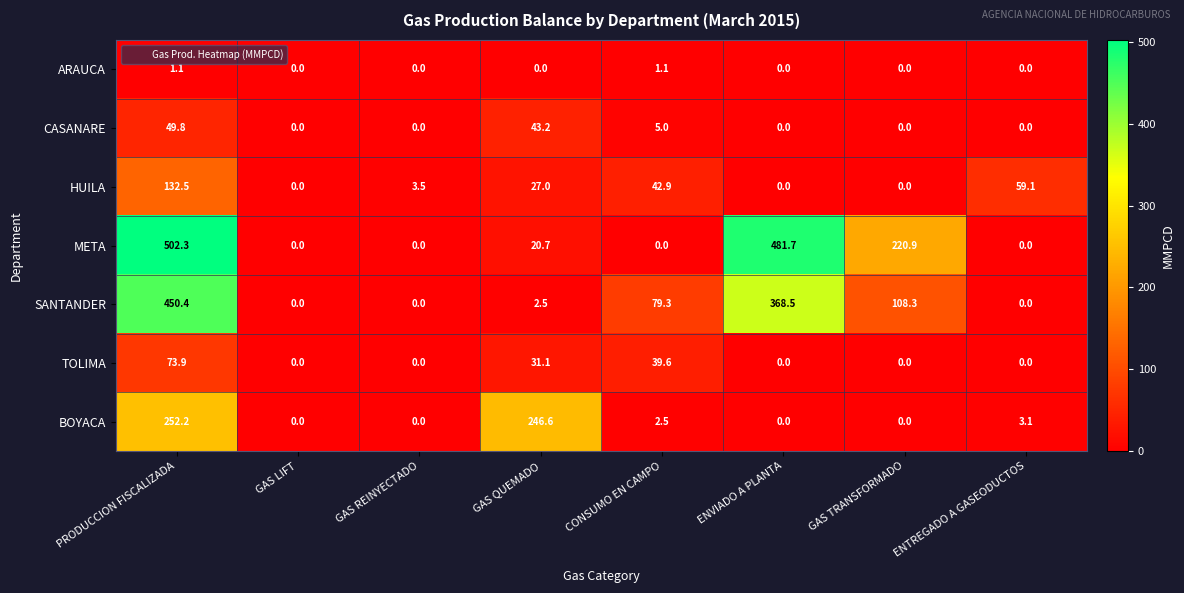

Where does the SANTANDER series first go above 79?

PRODUCCION FISCALIZADA